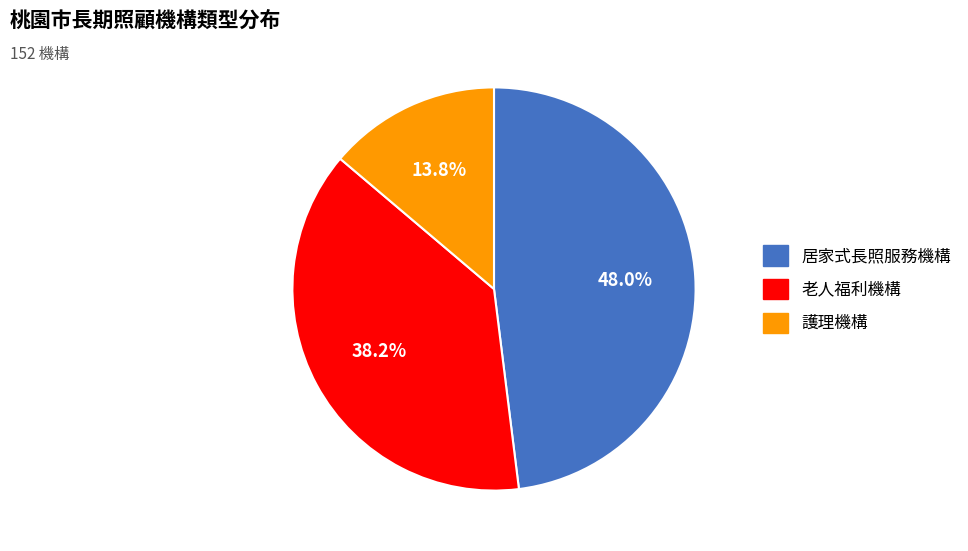

Which slice is the largest?

居家式長照服務機構